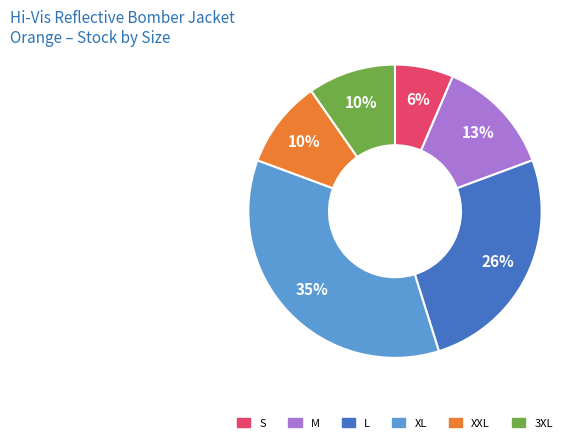

To the nearest percent, what is the average slice percentage?

17%